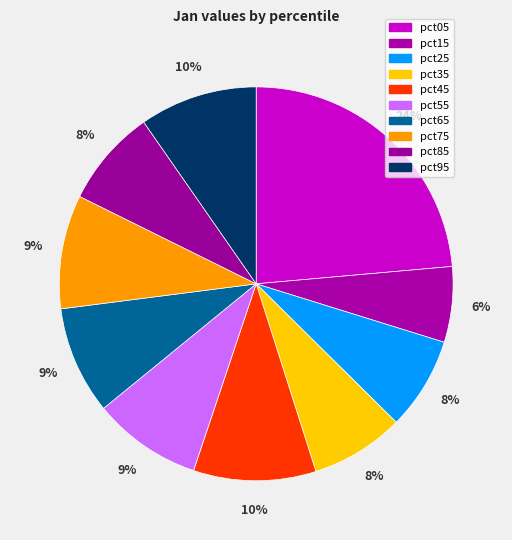

Count the number of slices in the pie.

10